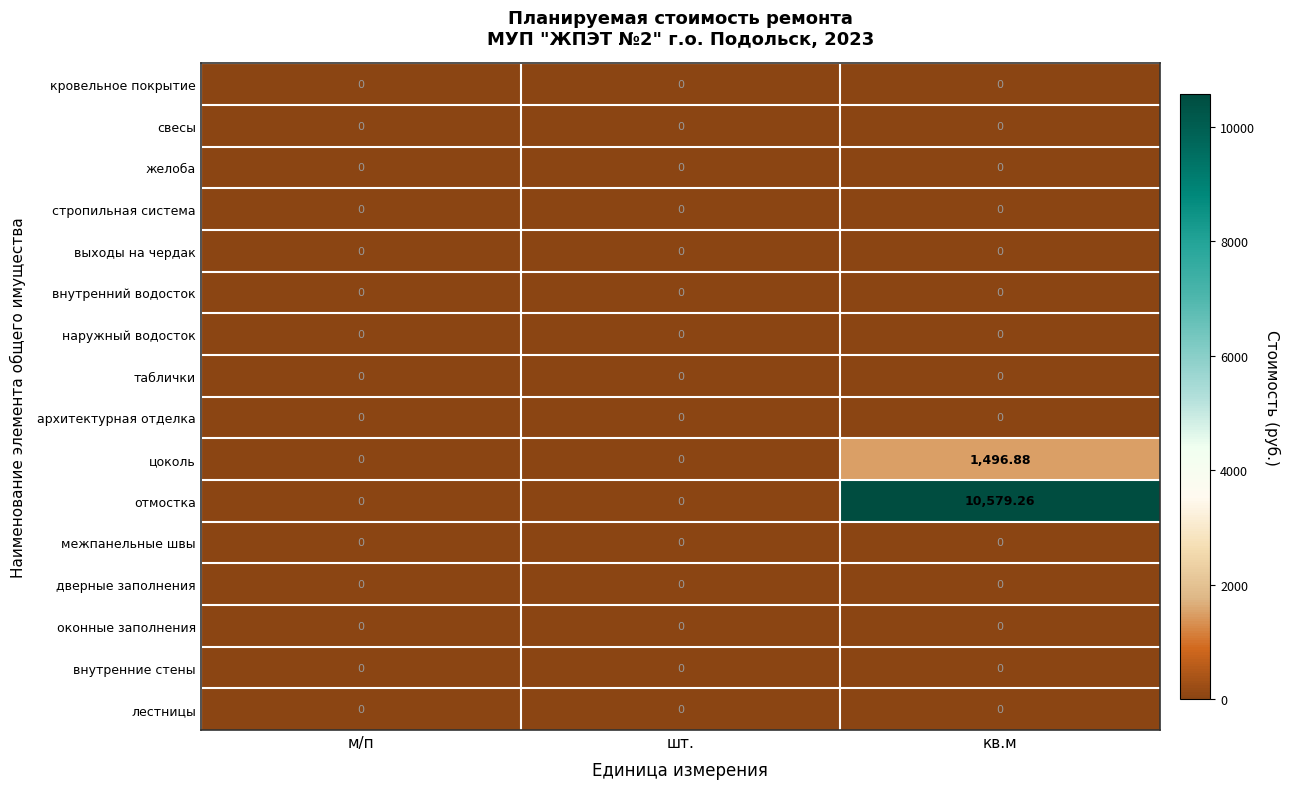

Which series has the largest total across all categories?

отмостка